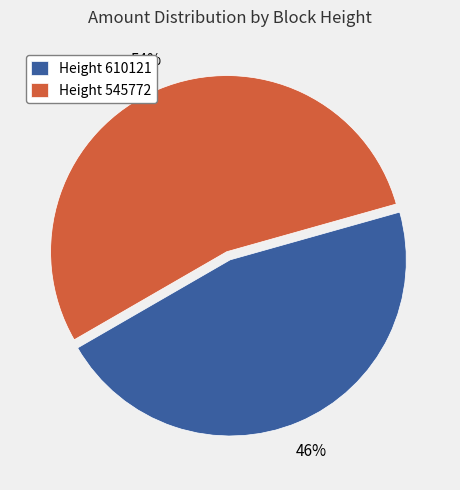

To the nearest percent, what percentage of the pie is Height 545772?

54%